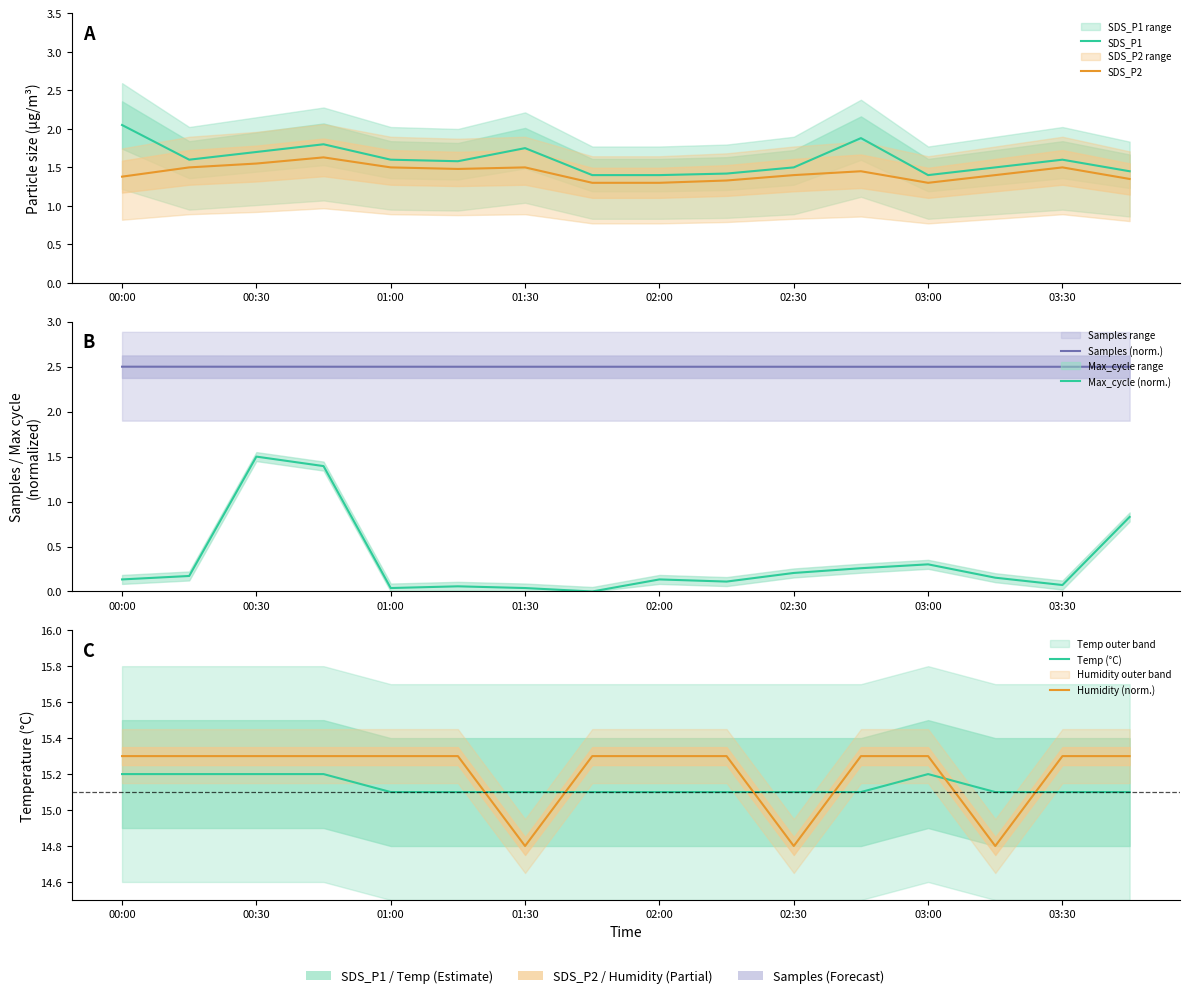

What is the value of the SDS_P2 point at the 9th from the left?

1.3